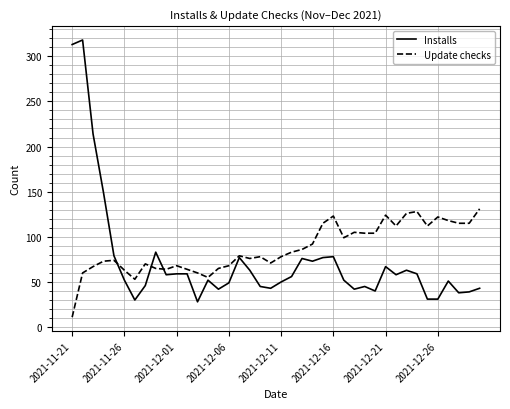

What is the minimum value for Update checks?

11